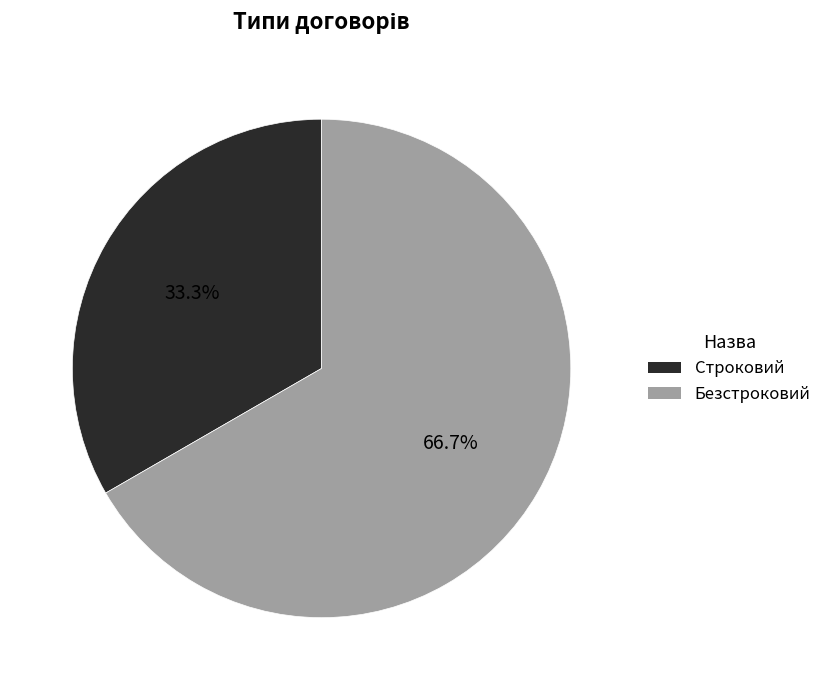

What is the largest slice in the pie chart?

Безстроковий